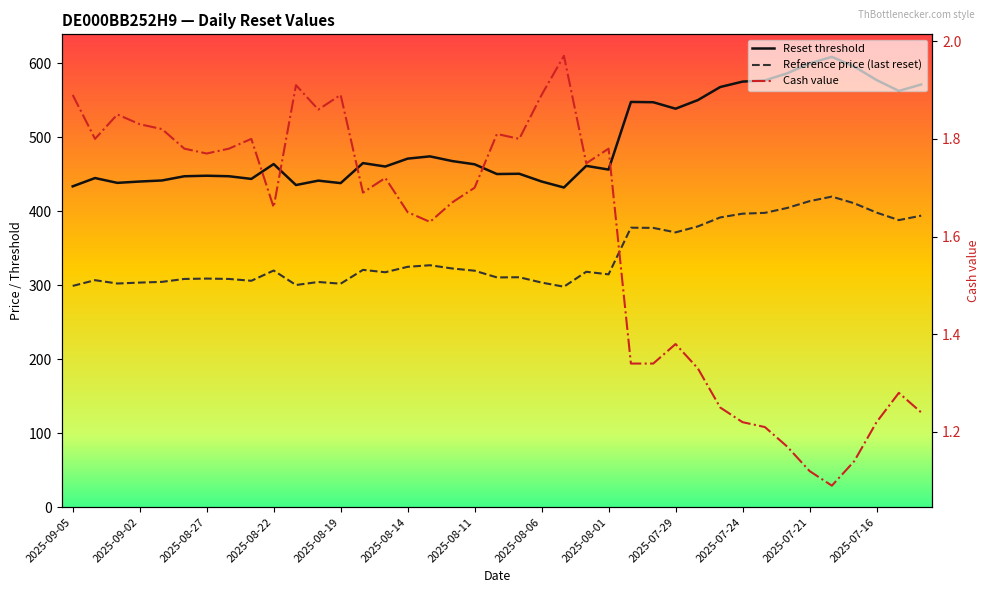

At which category does the chart reach its minimum across all series?

34